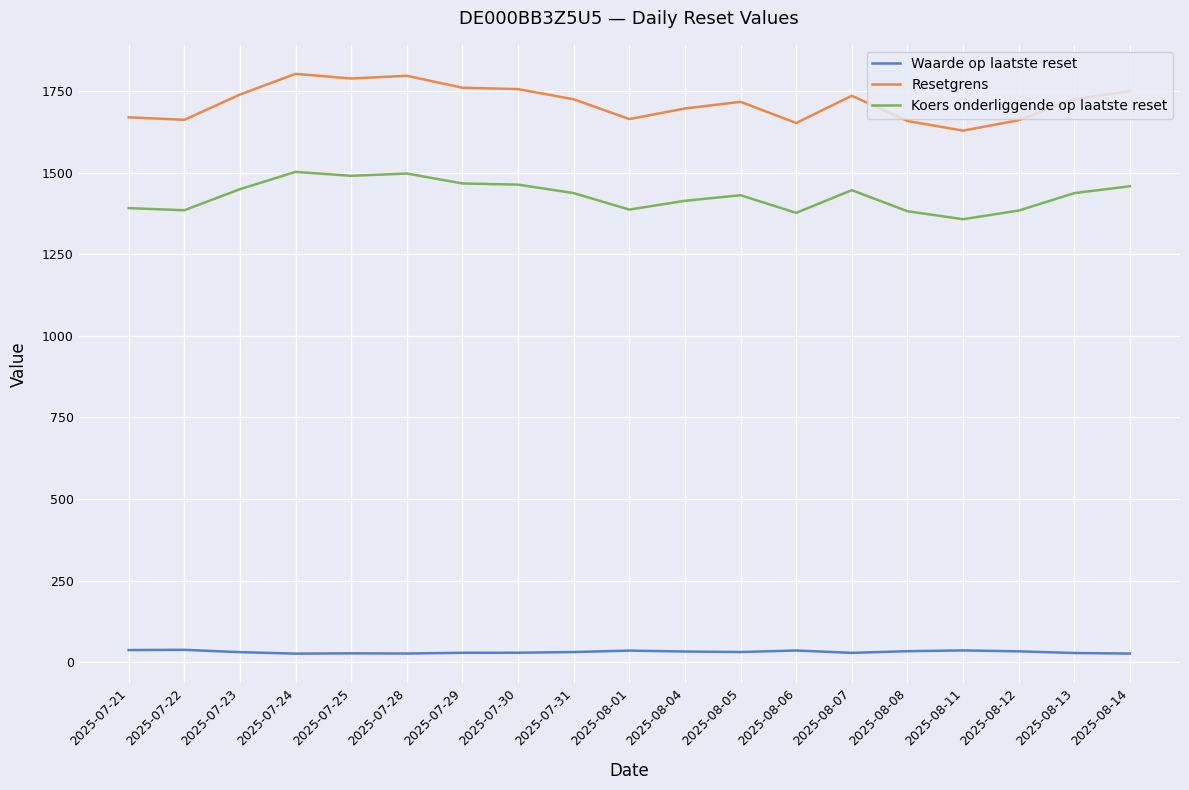

List the series in order of their overall mean, lowest first.

Waarde op laatste reset, Koers onderliggende op laatste reset, Resetgrens